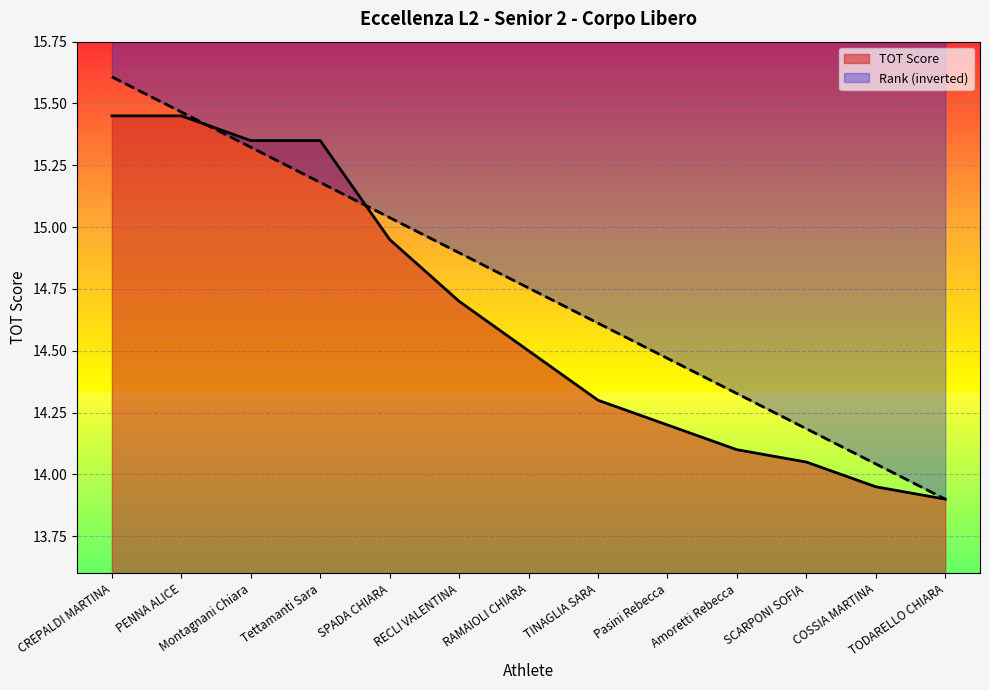

What is the average value of the TOT Score series?

14.6